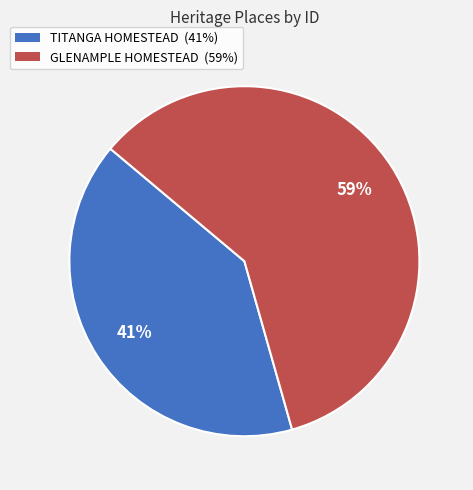

Which slice is the largest?

GLENAMPLE HOMESTEAD